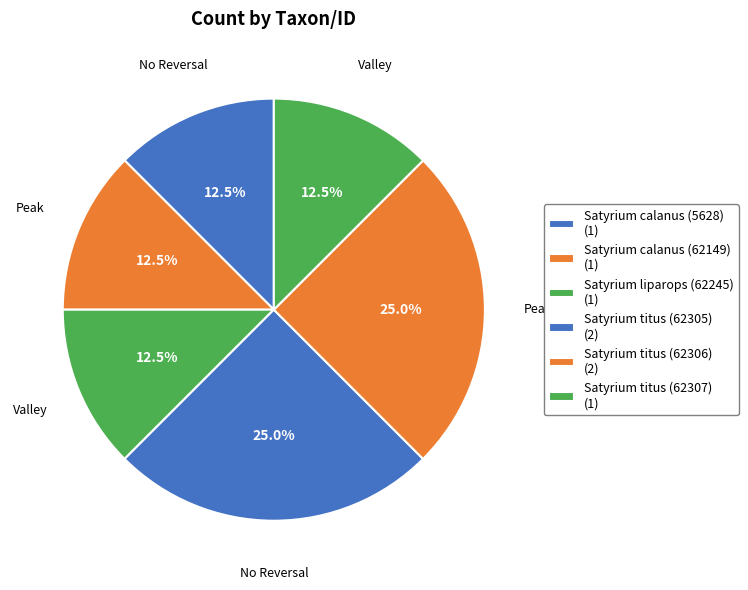

How many slices are in this pie chart?

6